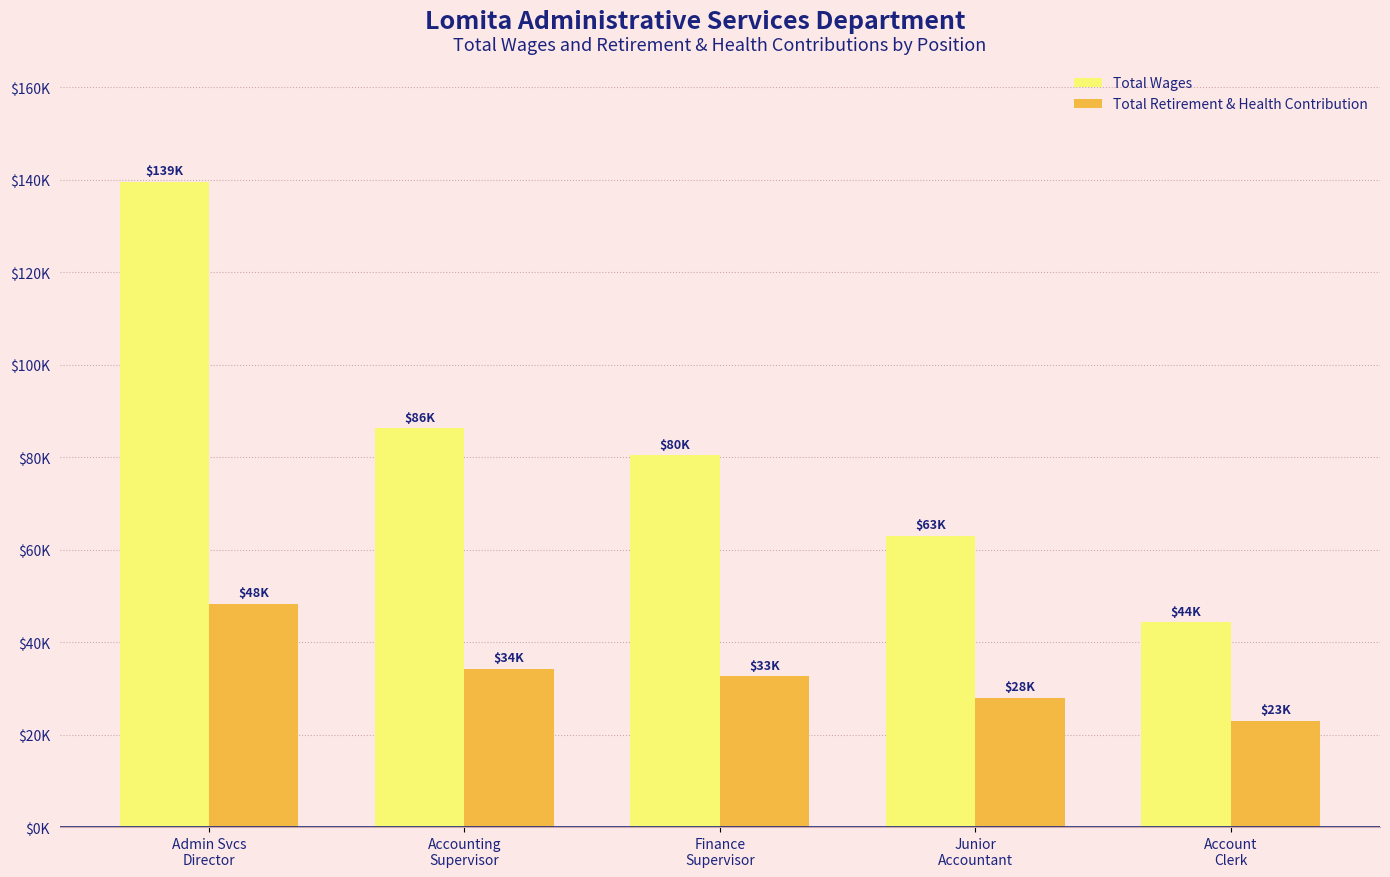

Between Accounting
Supervisor and Account
Clerk, which series saw the biggest shift?

Total Wages